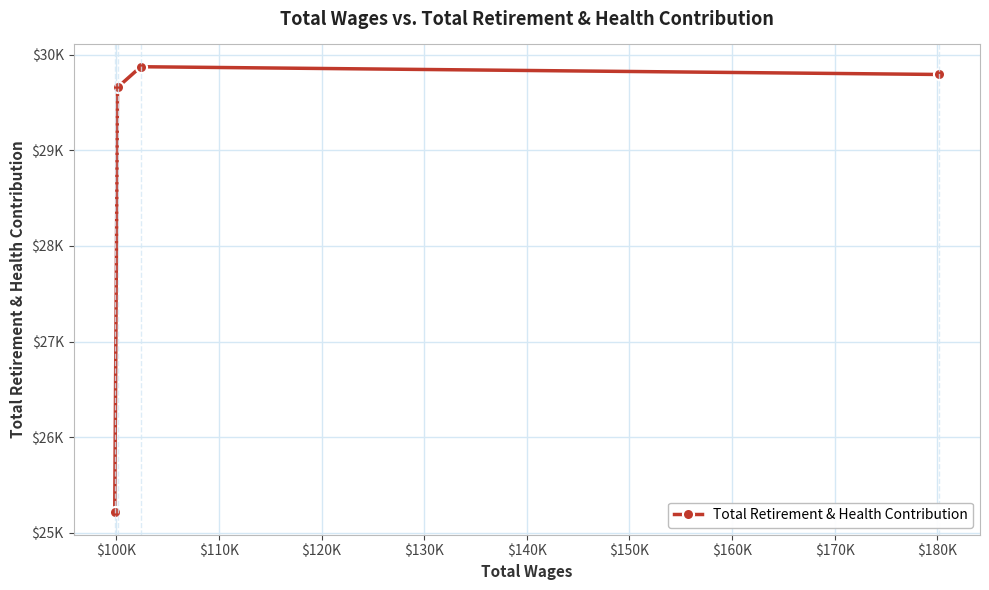

Is this an area chart (filled region under the line)?

No